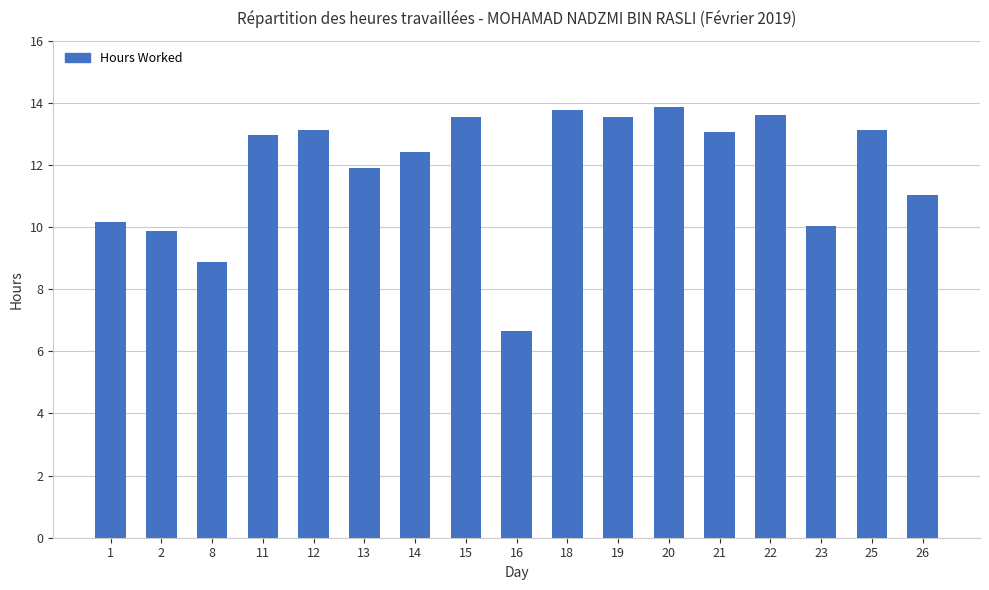

What is the value of the 14th bar from the left?

13.6